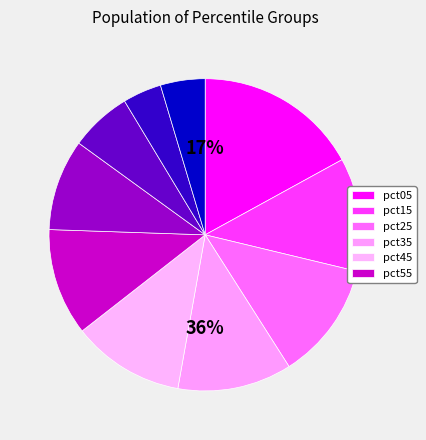

Which category has the biggest portion of the pie?

pct05